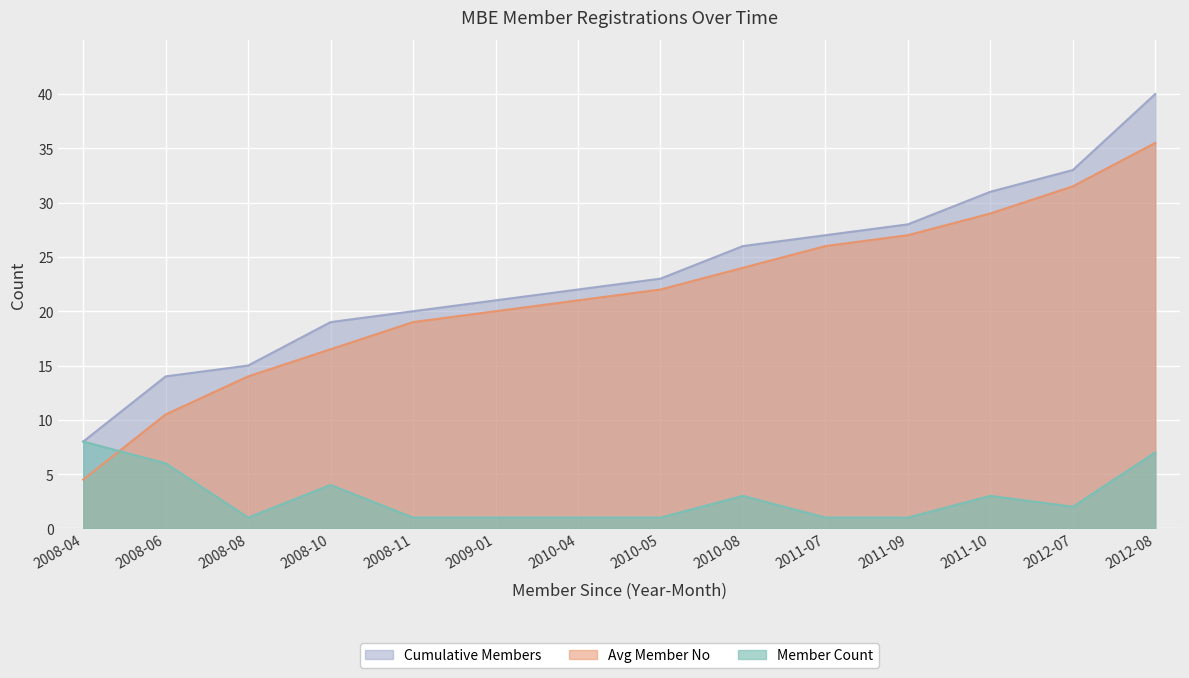

What position from the left is 2012-07?

13